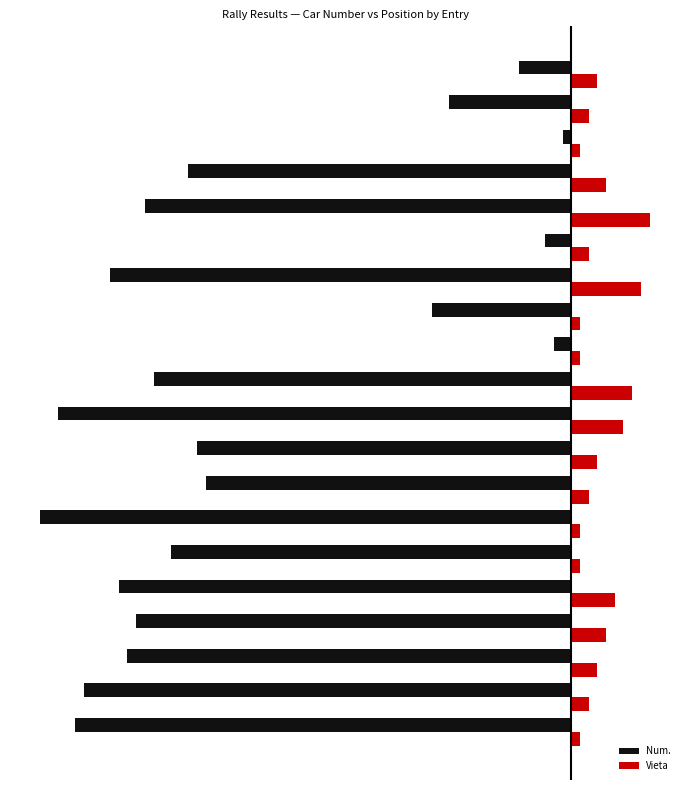

Reading left to right, extract all data points from this chart.

Num.: -57	-56	-51	-50	-52	-46	-61	-42	-43	-59	-48	-2	-16	-53	-3	-49	-44	-1	-14	-6
Vieta: 1	2	3	4	5	1	1	2	3	6	7	1	1	8	2	9	4	1	2	3